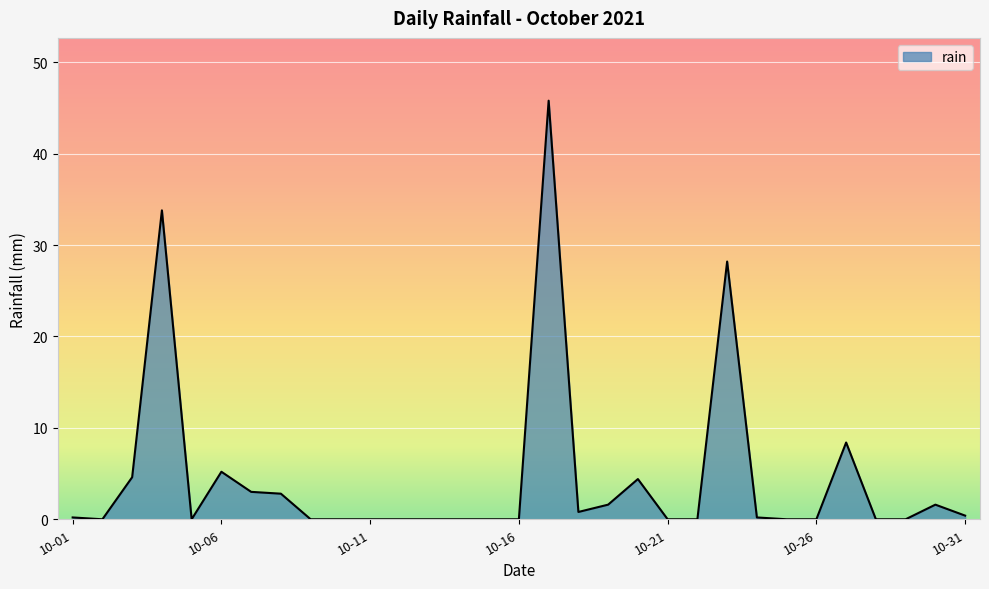

What is the maximum value shown in the chart?

45.8